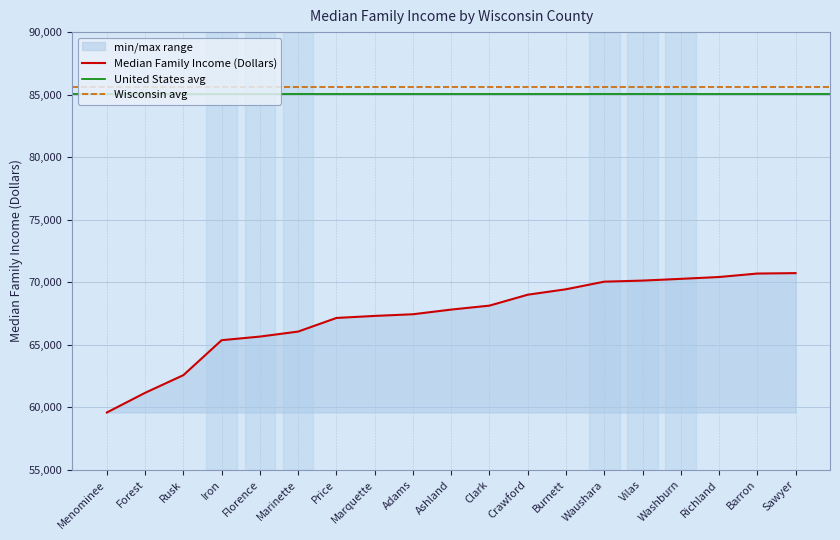

Rank the categories by value from lowest to highest.

Menominee, Forest, Rusk, Iron, Florence, Marinette, Price, Marquette, Adams, Ashland, Clark, Crawford, Burnett, Waushara, Vilas, Washburn, Richland, Barron, Sawyer